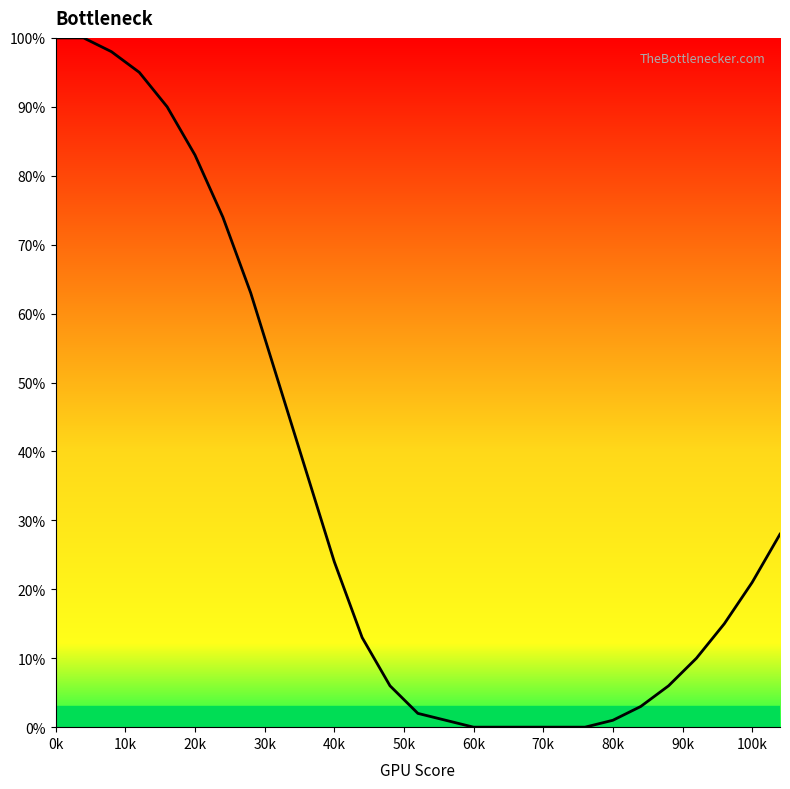

What is the maximum value shown in the chart?

100